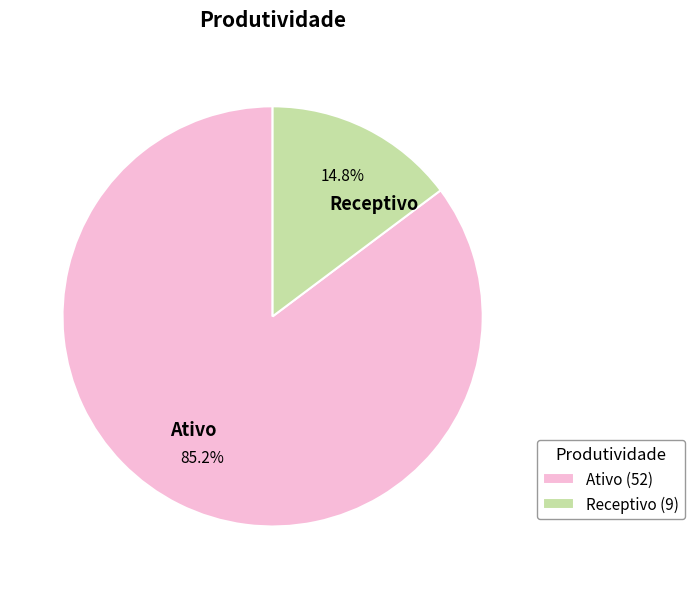

Does Ativo represent more than half of the total?

Yes